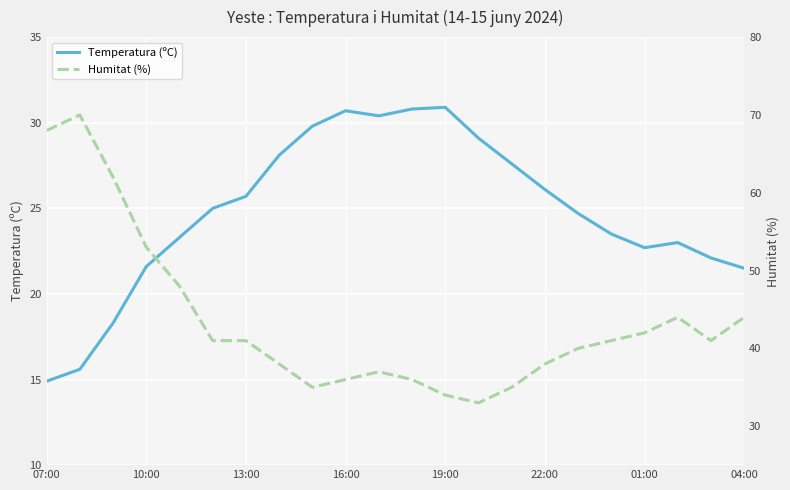

Which category has the lowest value in the Temperatura (ºC) series?

07:00